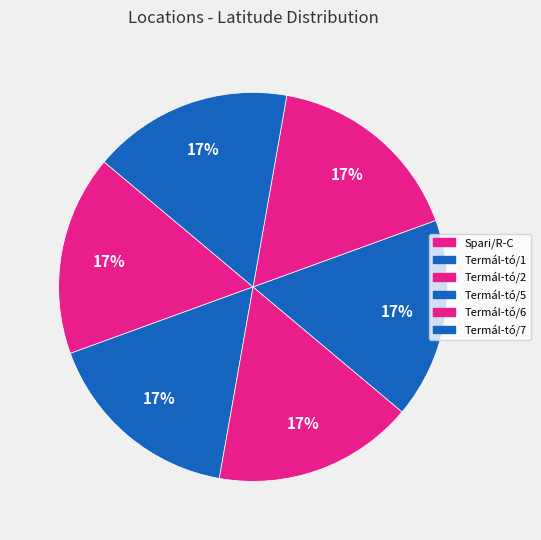

How many slices are in this pie chart?

6